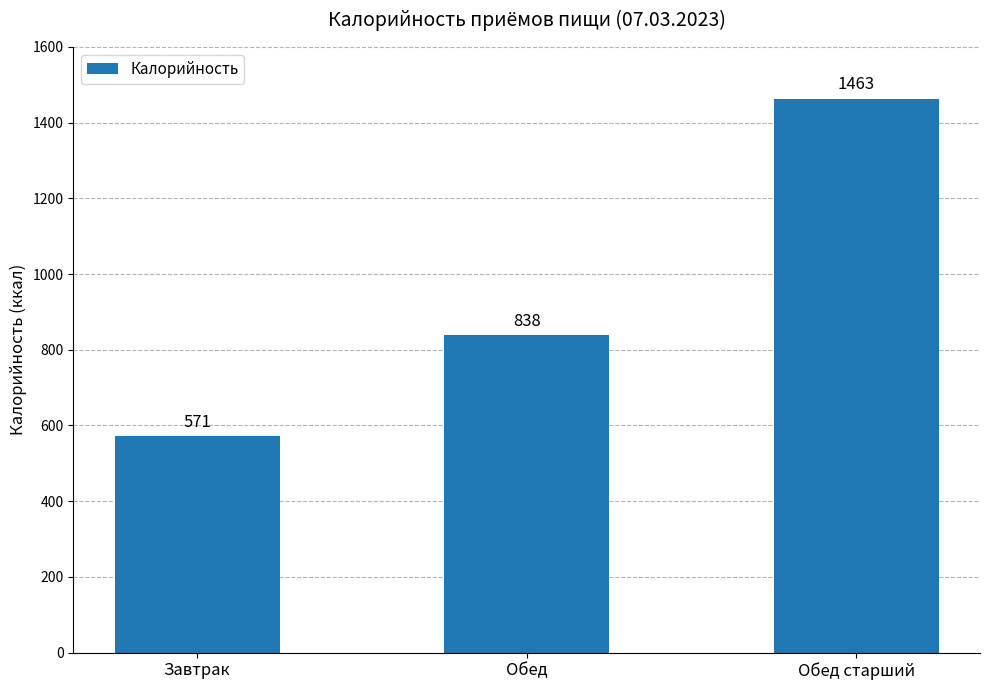

What is the maximum value shown in the chart?

1463